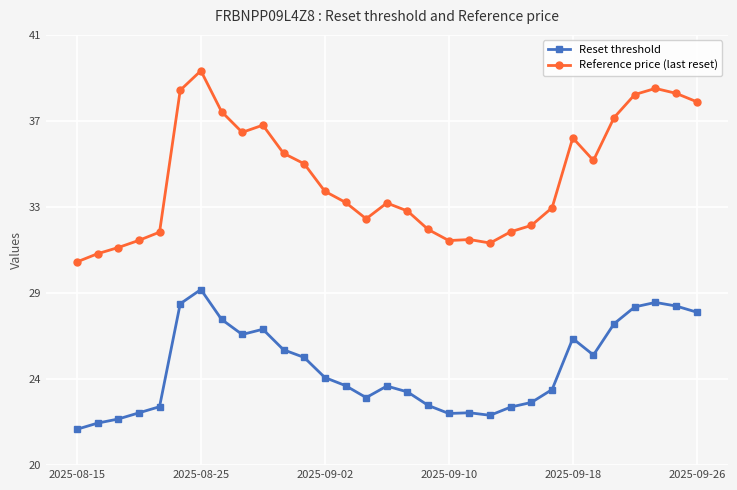

What are all the series names shown in the legend?

Reset threshold, Reference price (last reset)